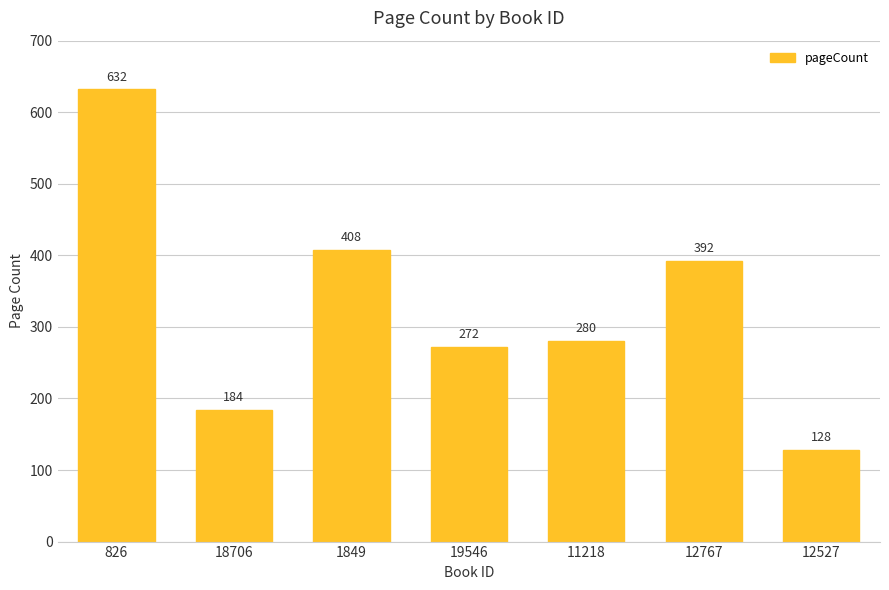

What is the change in value from 19546 to 12527?

-144